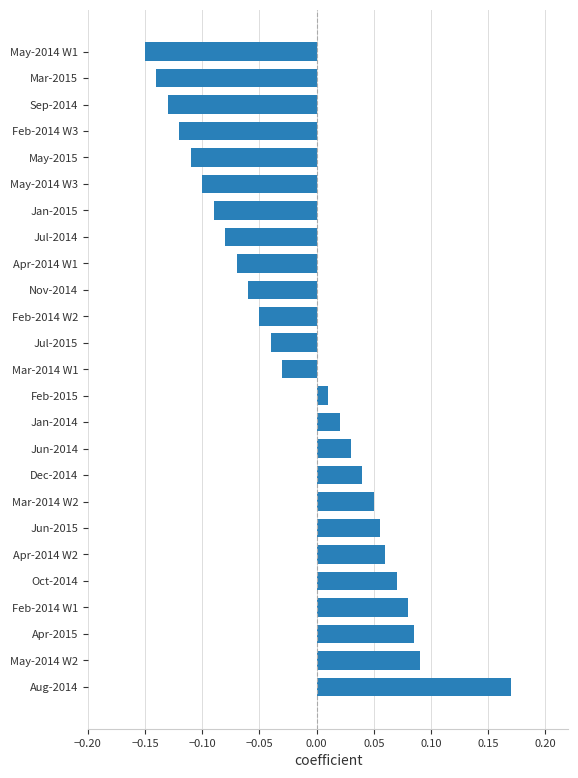

True or false: the data shows -0.1 at Apr-2014 W1.

True